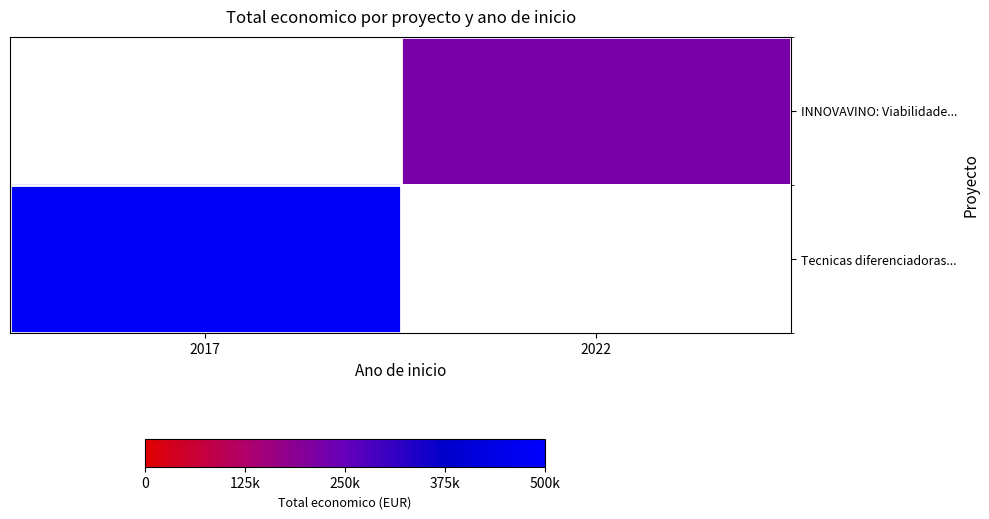

List the series in order of their overall mean, highest first.

INNOVAVINO: Viabilidade..., Tecnicas diferenciadoras...